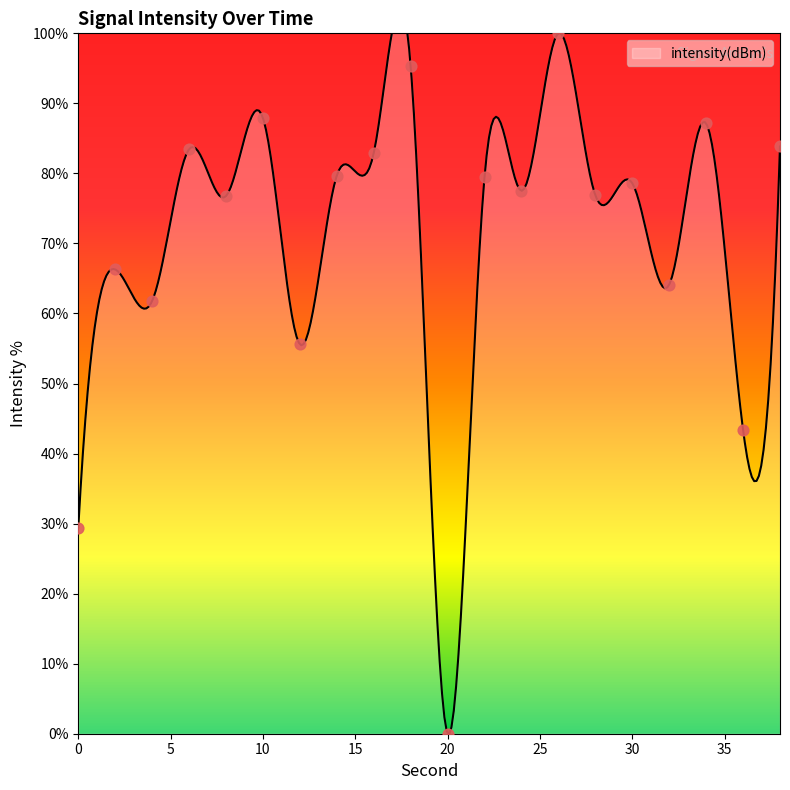

What is the ratio of the value at 26 to the value at 24?

1.3